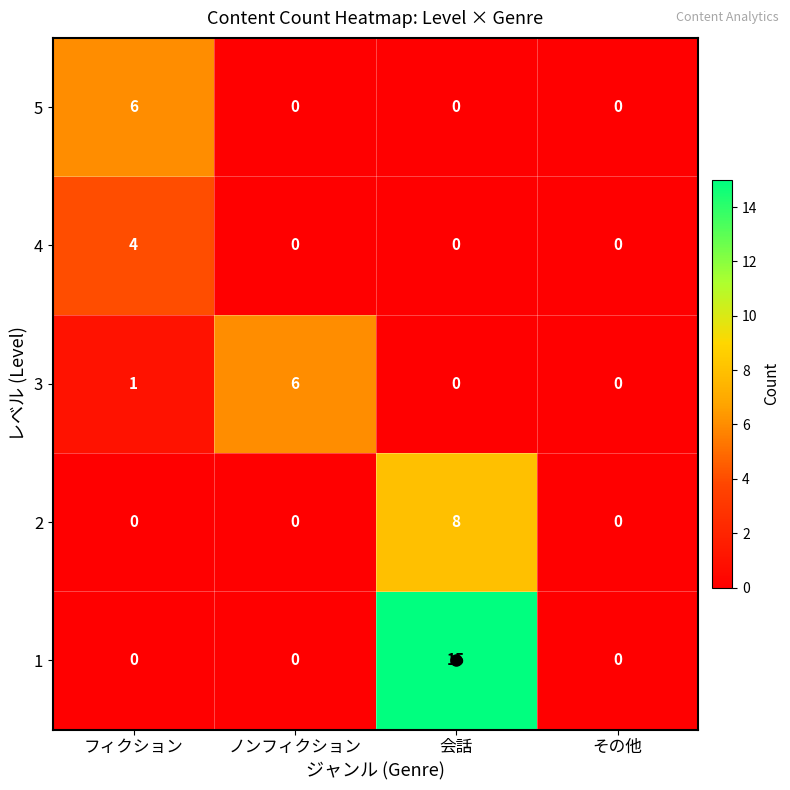

Which series has the largest range (max minus min)?

1